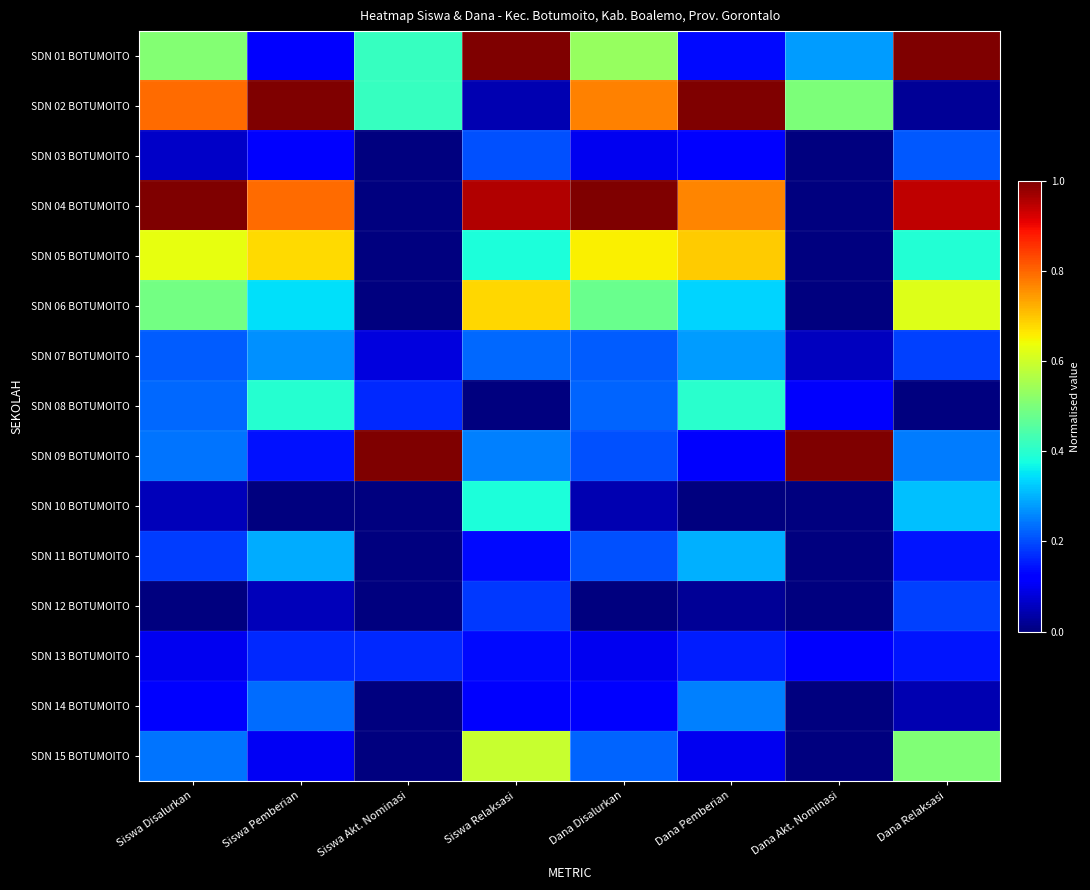

Count the number of data series in this chart.

15